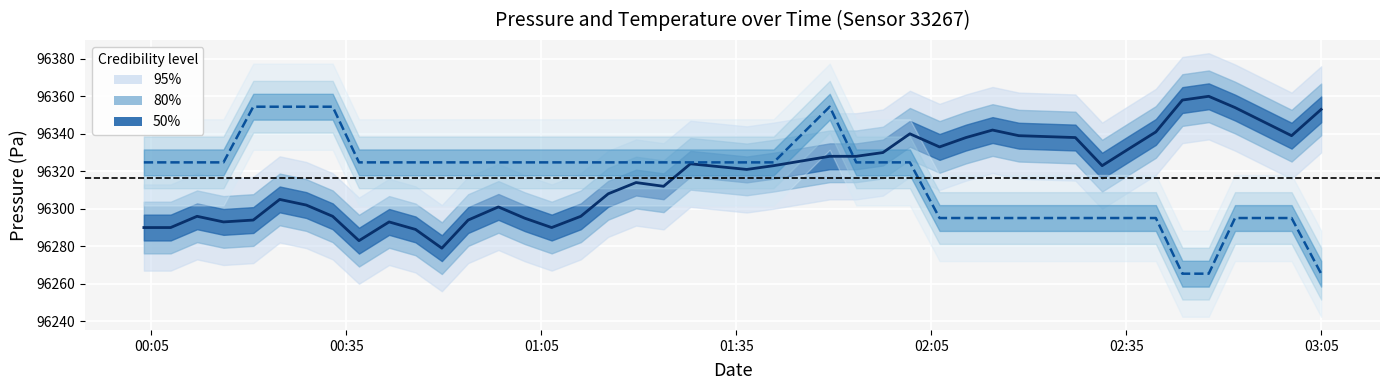

Is this an area chart (filled region under the line)?

No